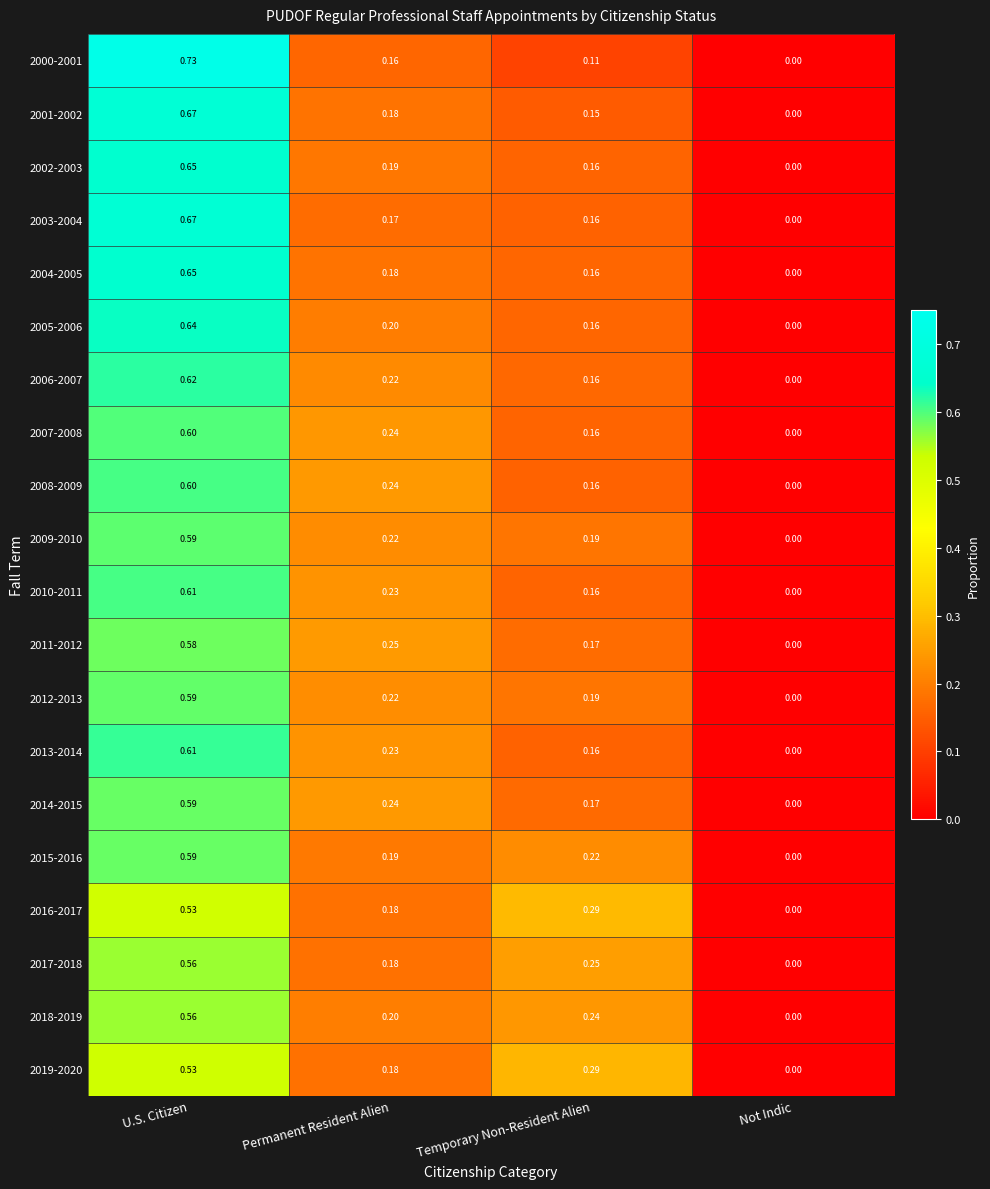

Is the value of 2019-2020 at Temporary Non-Resident Alien greater than the value of 2009-2010 at Permanent Resident Alien?

Yes